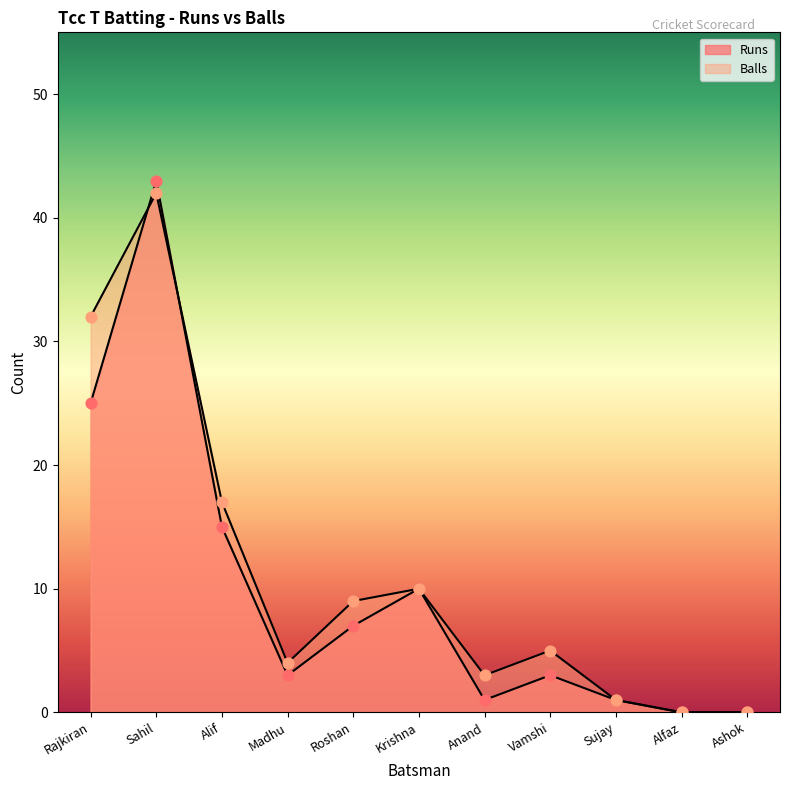

At how many categories does at least one series exceed 18?

2